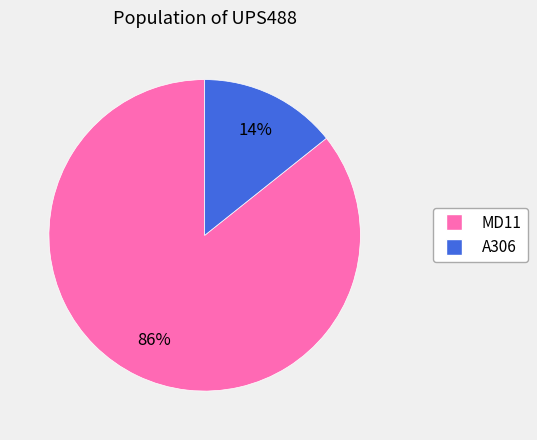

Combined, do MD11 and A306 account for over 50%?

Yes